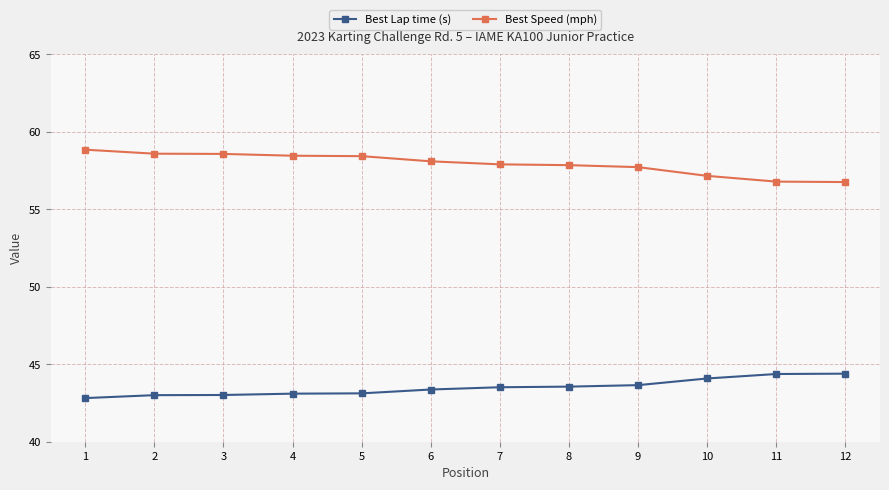

At 2, list the series in order from smallest to largest.

Best Lap time (s), Best Speed (mph)